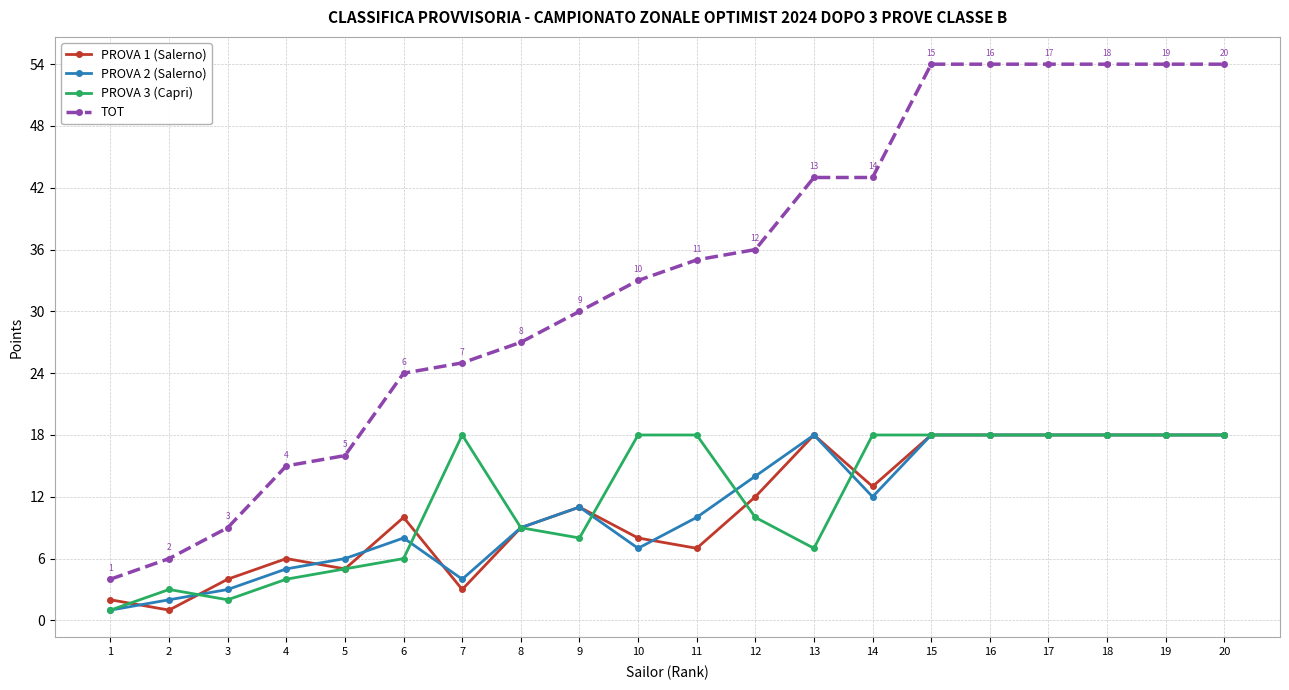

Read the PROVA 2 (Salerno) value at 5, to the nearest 5.

5